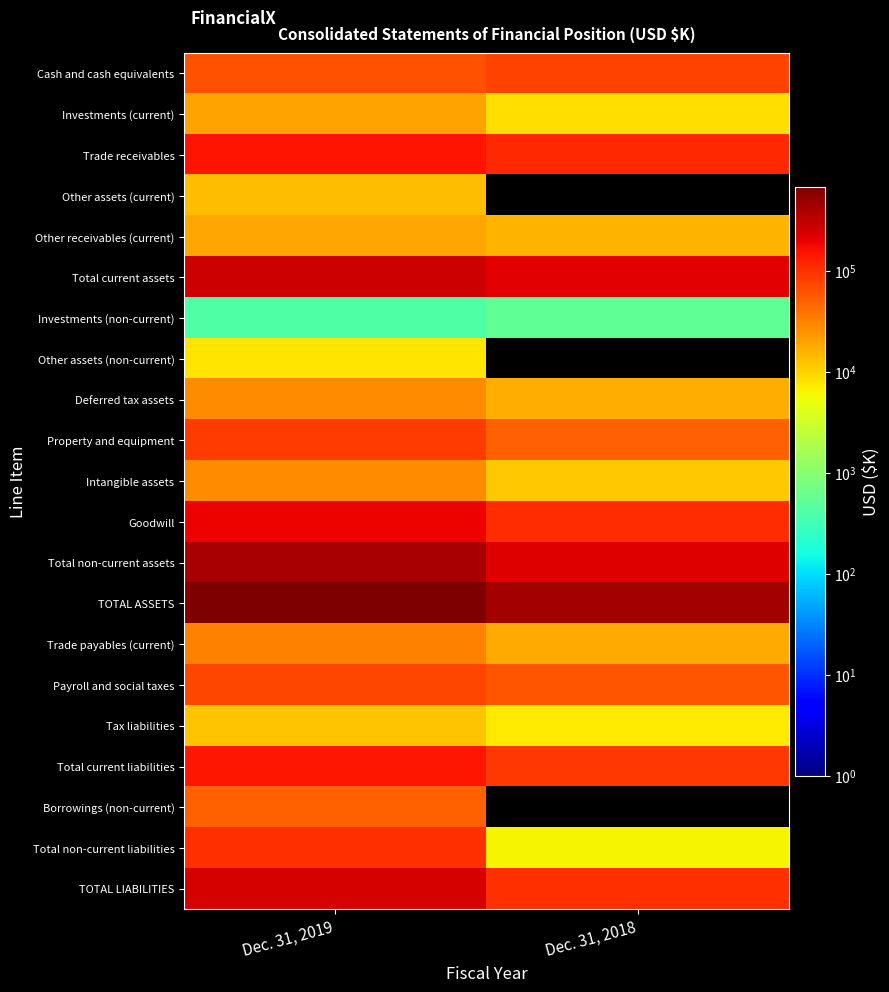

Rank the series at Dec. 31, 2018 from lowest to highest value.

Investments (current), Intangible assets, Cash and cash equivalents, Trade receivables, Other assets (current), Investments (non-current), Total non-current liabilities, Tax liabilities, Other receivables (current), Deferred tax assets, Trade payables (current), Property and equipment, Total current assets, Other assets (non-current), Payroll and social taxes, Total current liabilities, TOTAL LIABILITIES, Goodwill, Total non-current assets, TOTAL ASSETS, Borrowings (non-current)